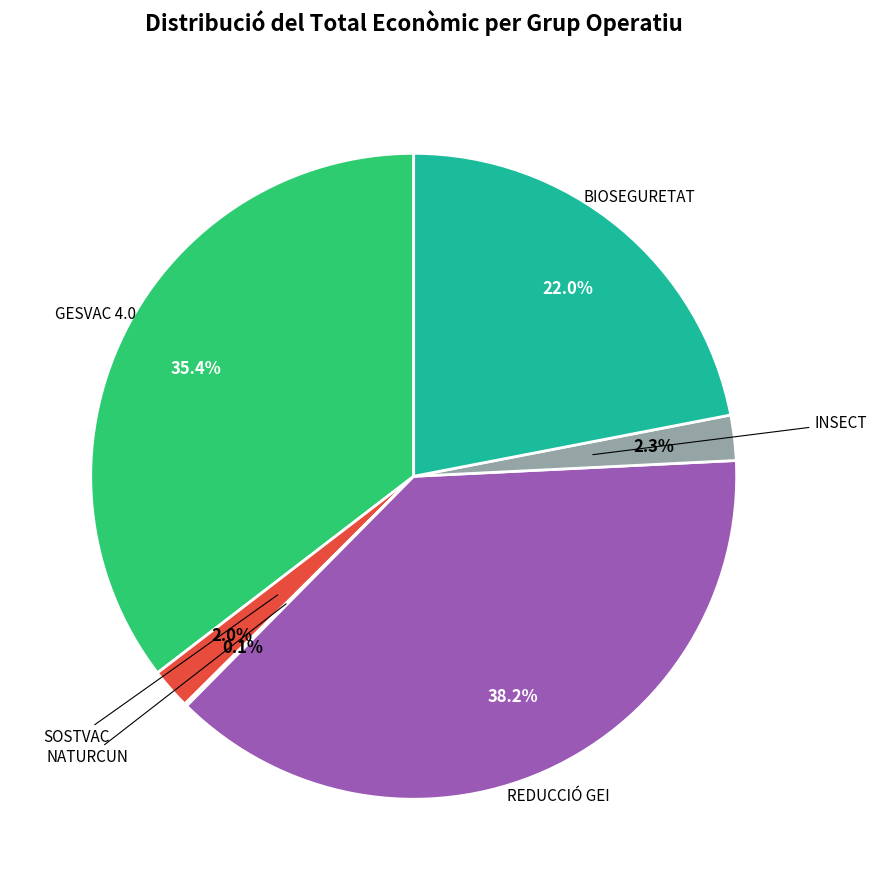

Is there a majority slice in this chart?

No